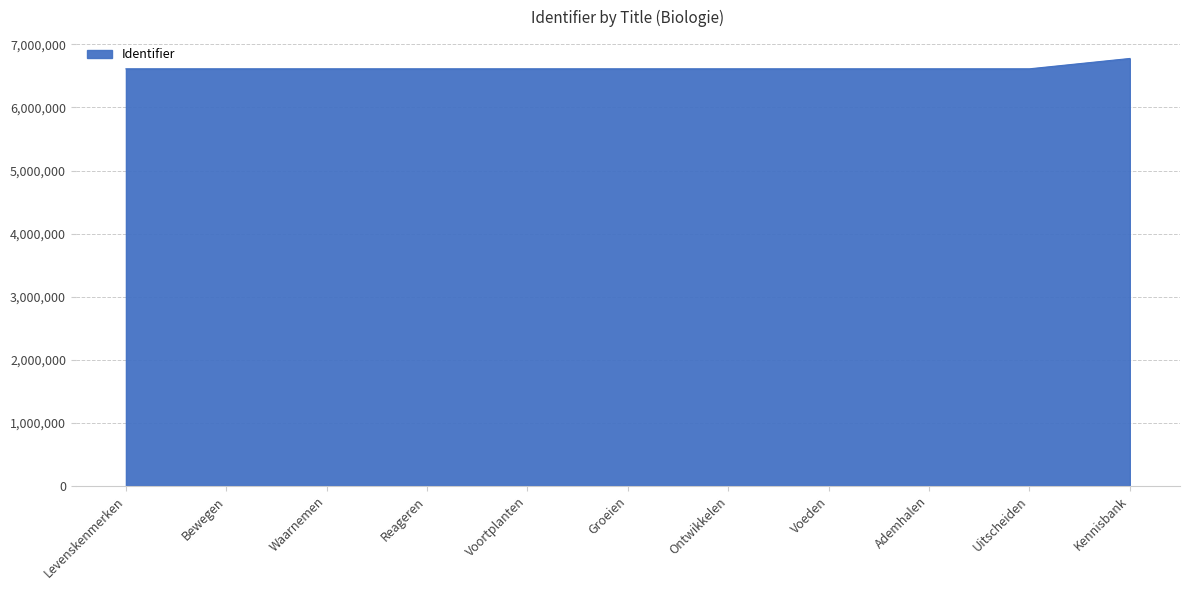

What is the difference between the maximum and minimum values?

163972